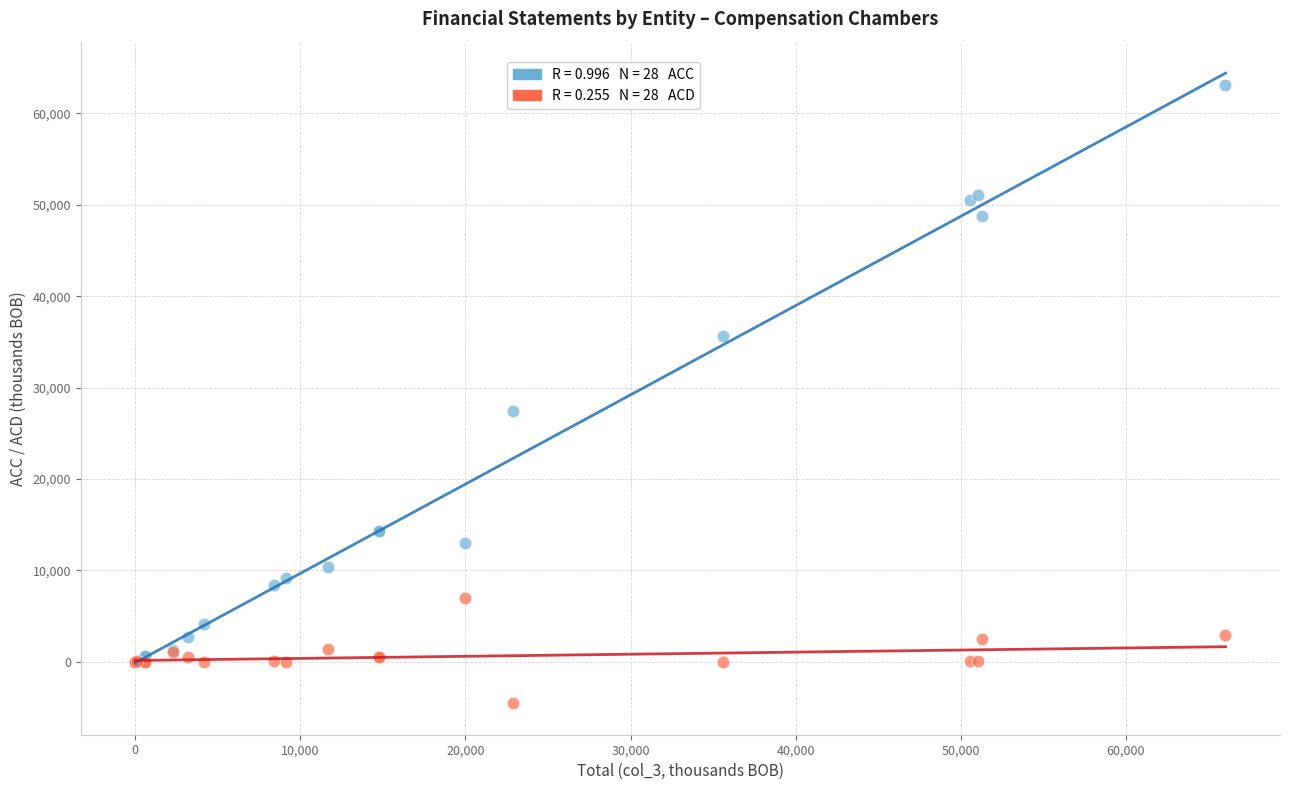

Across all series, what Y value is closest to 29285?

27450.9